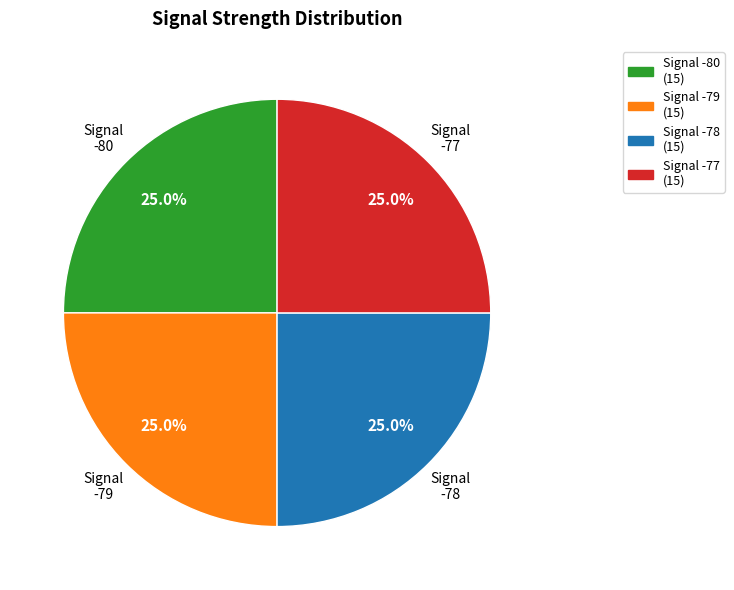

Is there a majority slice in this chart?

No